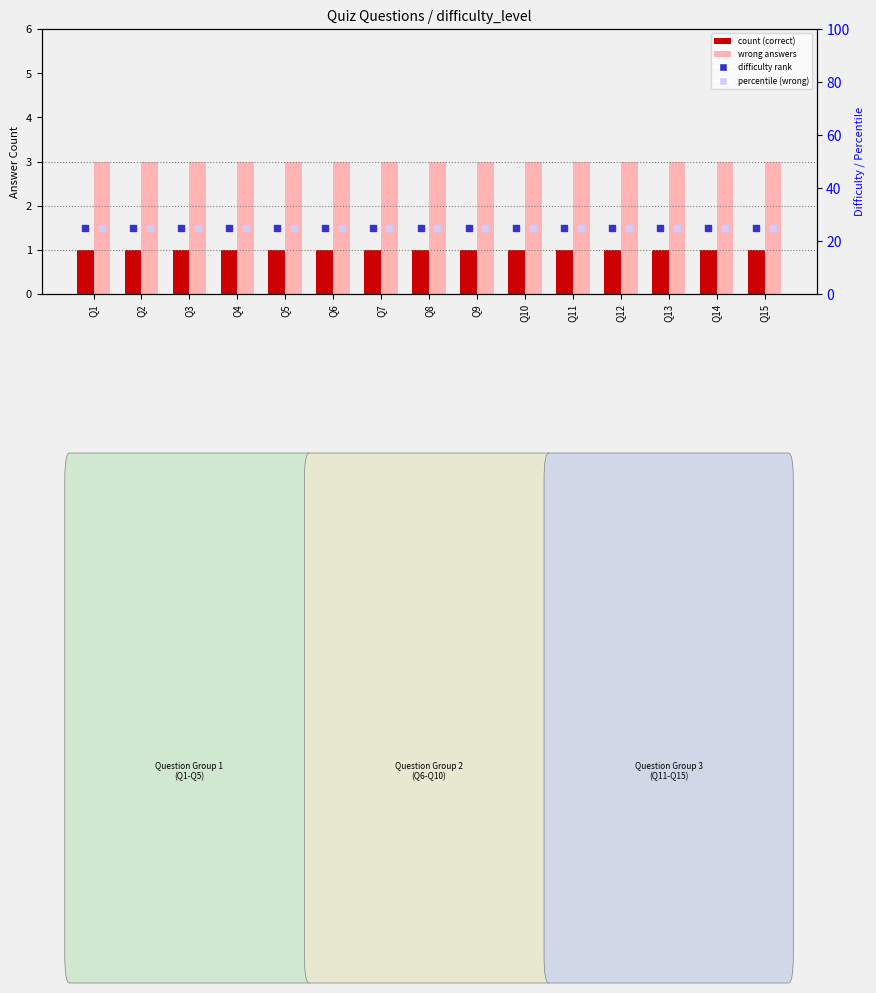

Which series has the largest total across all categories?

difficulty rank